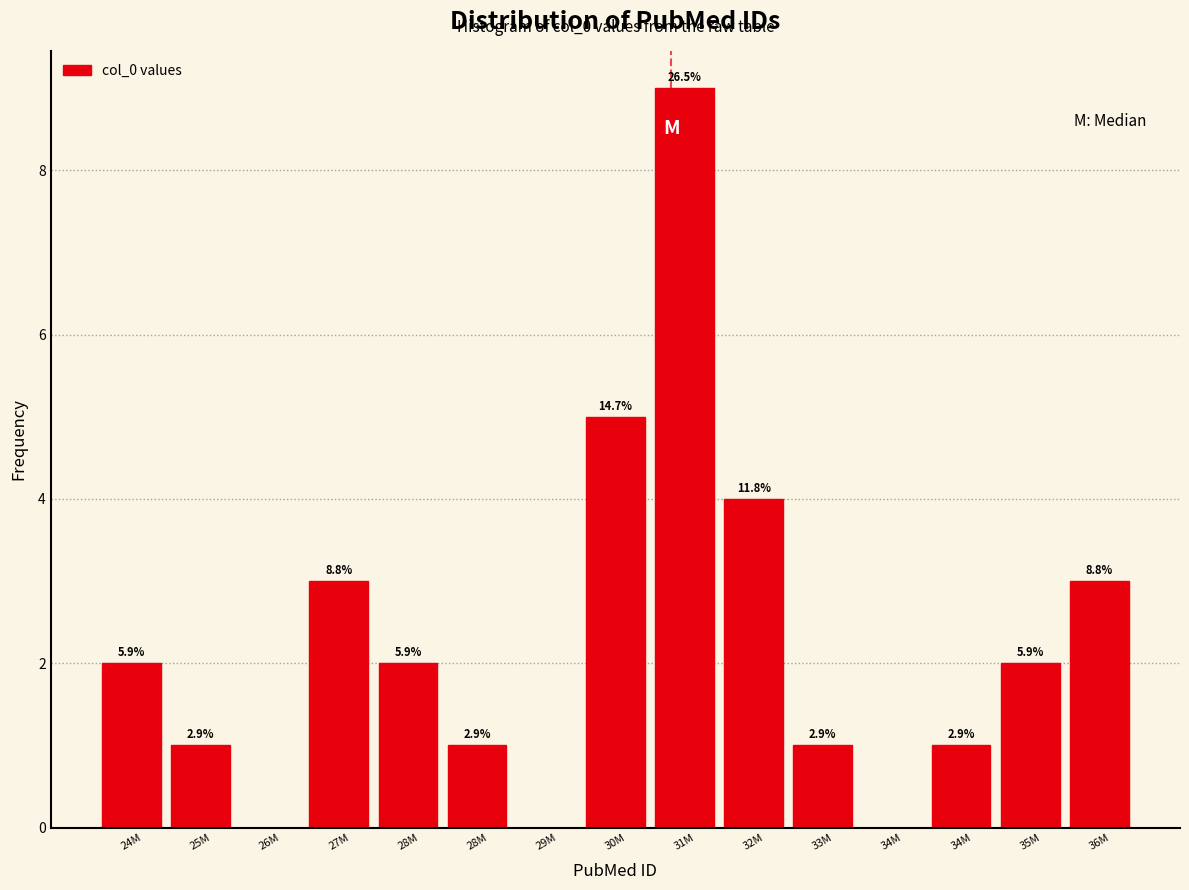

Are the bars horizontal?

No